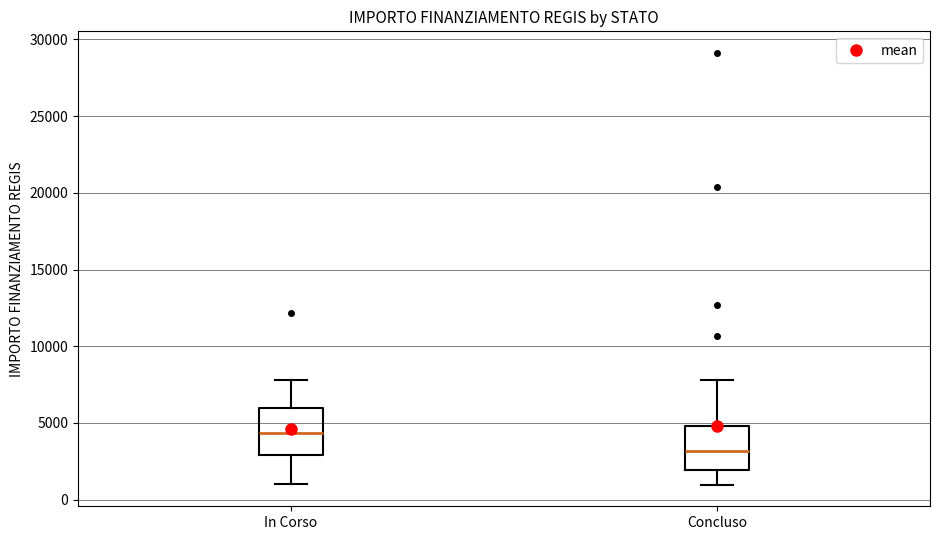

Reading left to right, transcribe this box plot: for each box, give where its median line is, the range the box spans, and where its two whiskers end, as read against the y-axis. The values are not printed on the chart, so give them approximately, as read against the axis.

In Corso: median 4500, box 3000 to 6000, whiskers 1000 to 8000
Concluso: median 3000, box 2000 to 5000, whiskers 1000 to 8000